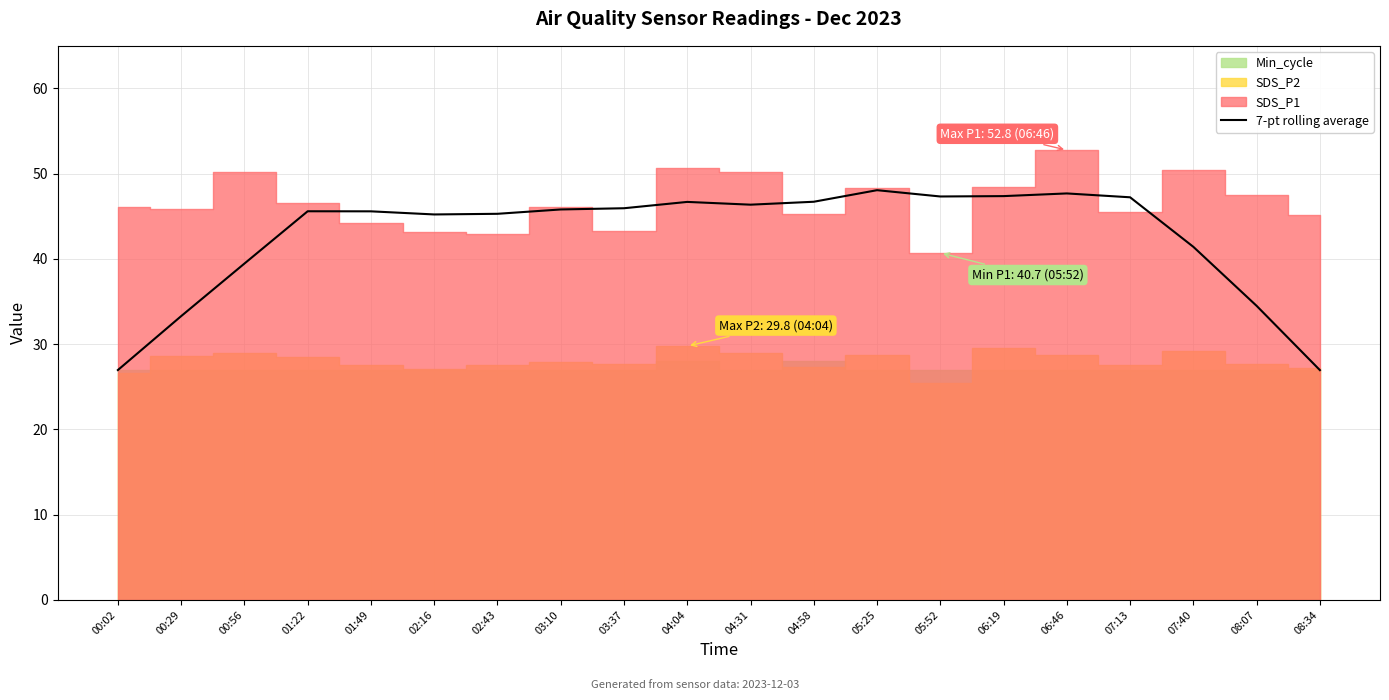

How many values exceed 45?

14